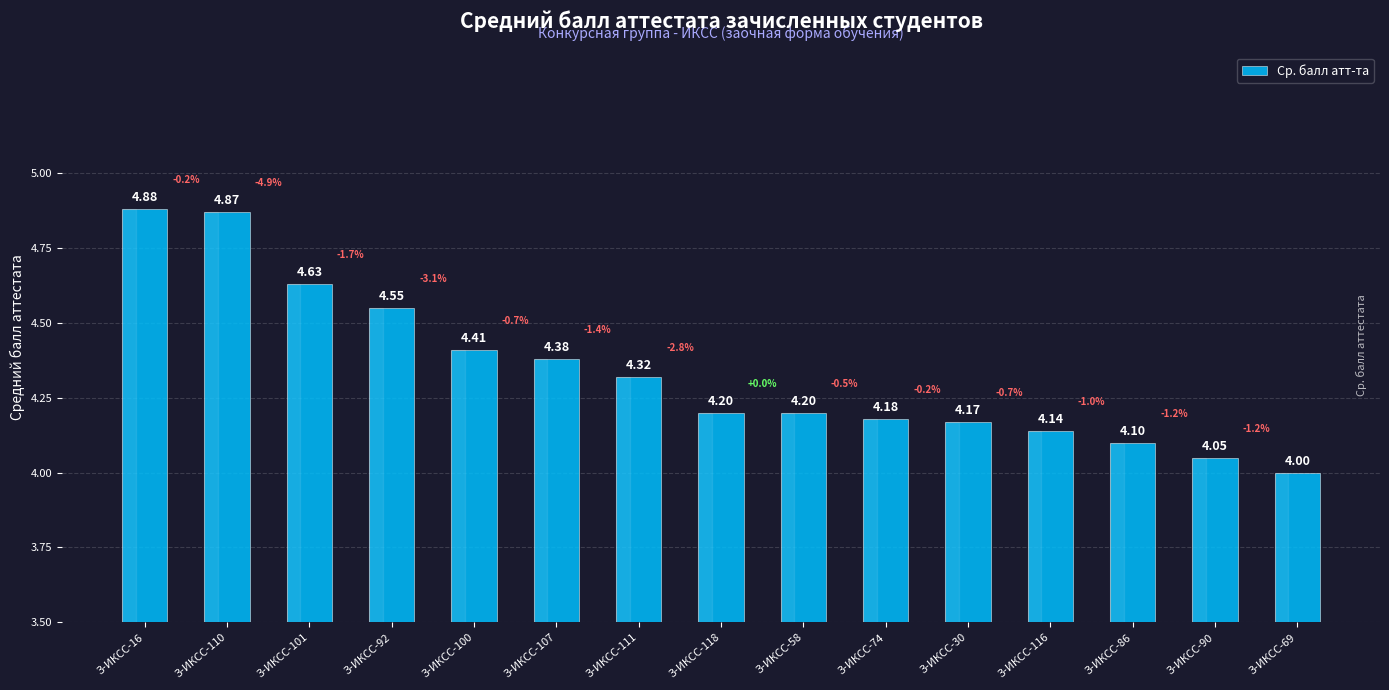

Does the chart contain any negative values?

No